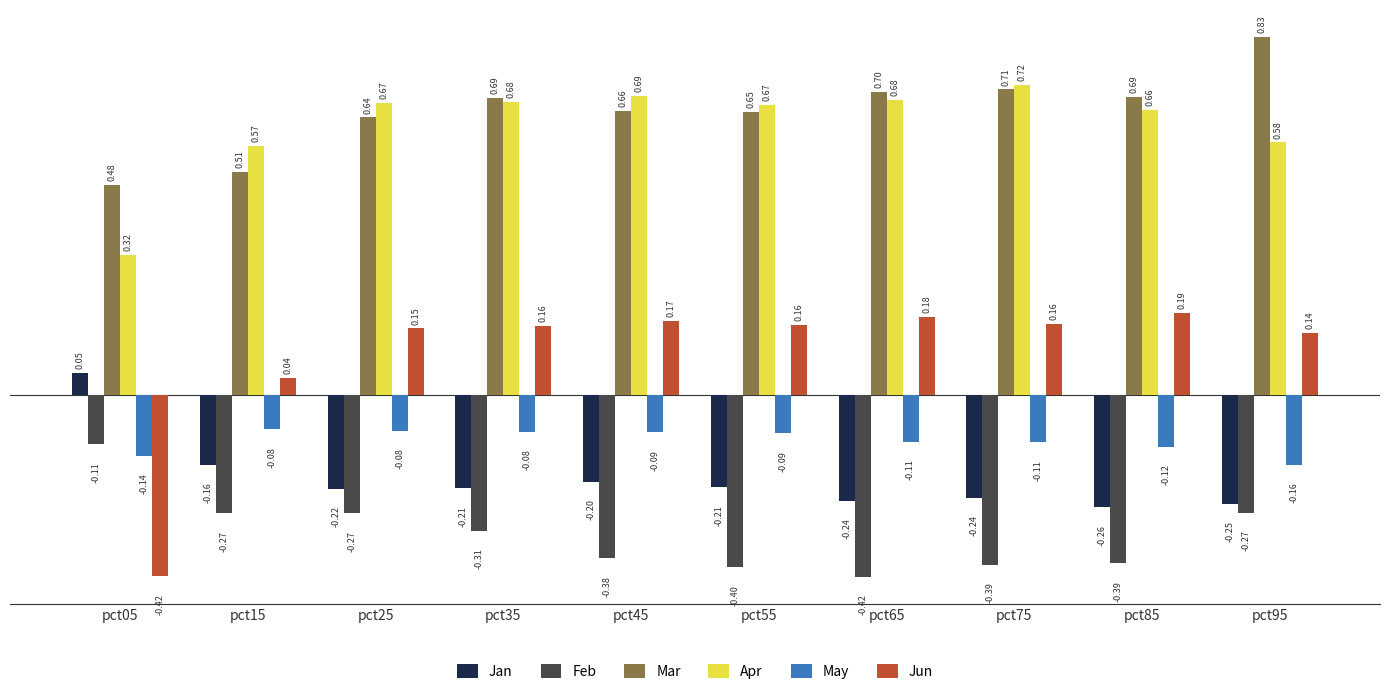

What is the minimum value for Jun?

-0.4